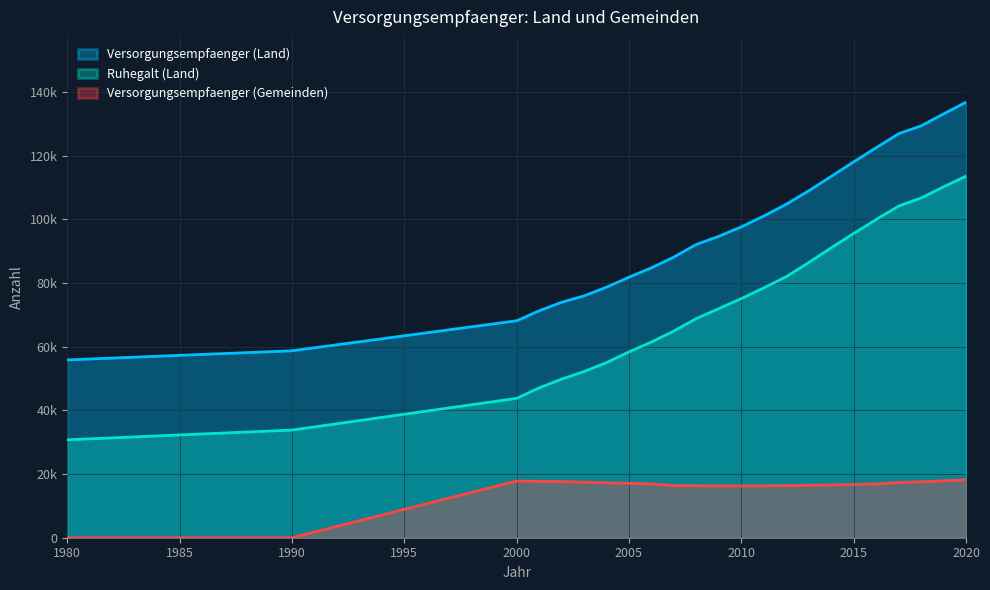

True or false: Versorgungsempfaenger (Gemeinden) has a value of 16395 at 2012.

True